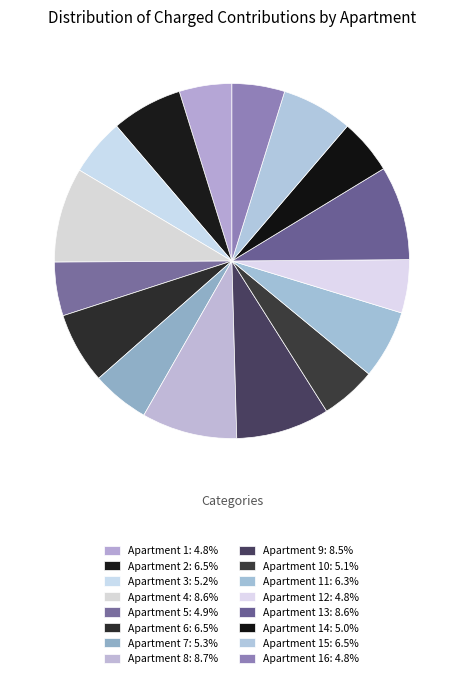

How many slices are in this pie chart?

16